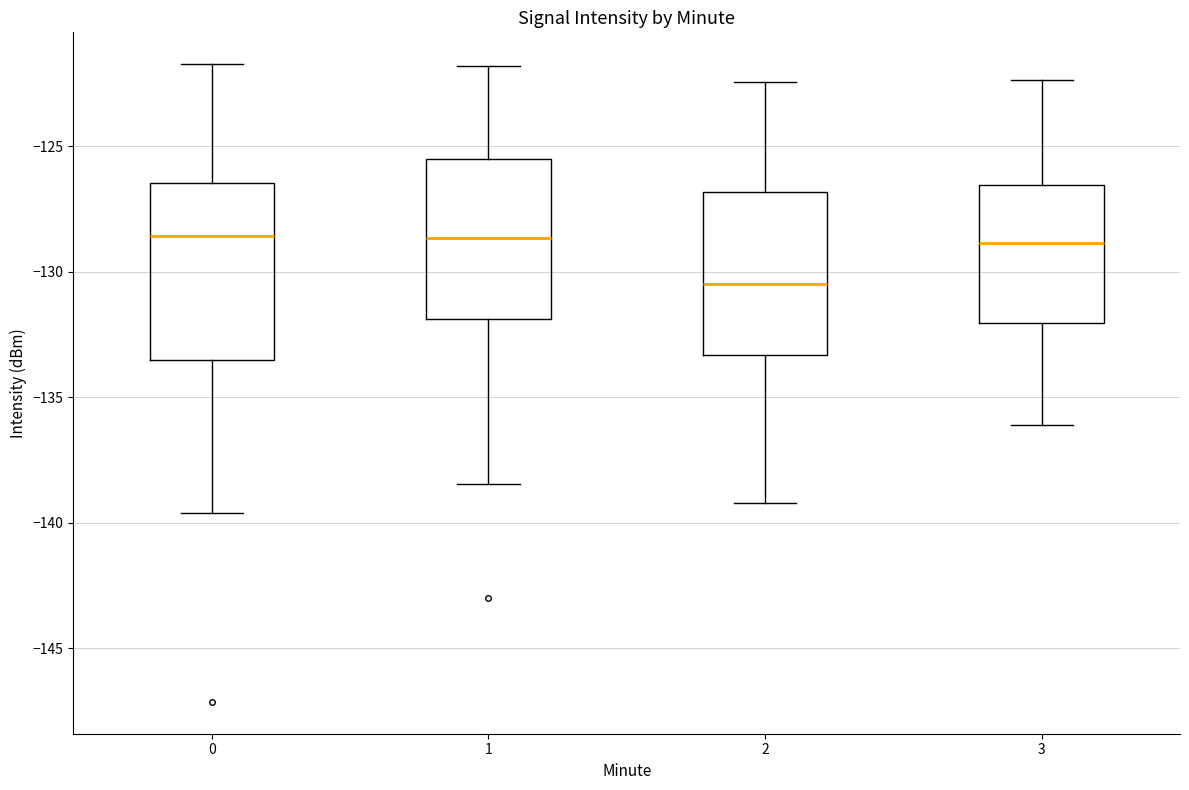

Which box's median line is the lowest?

2